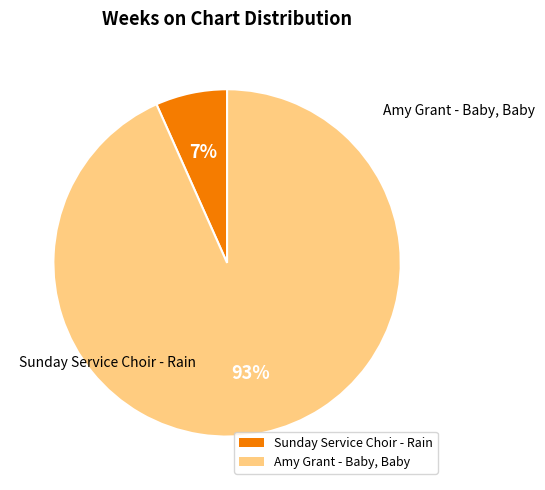

How many segments does this pie chart have?

2